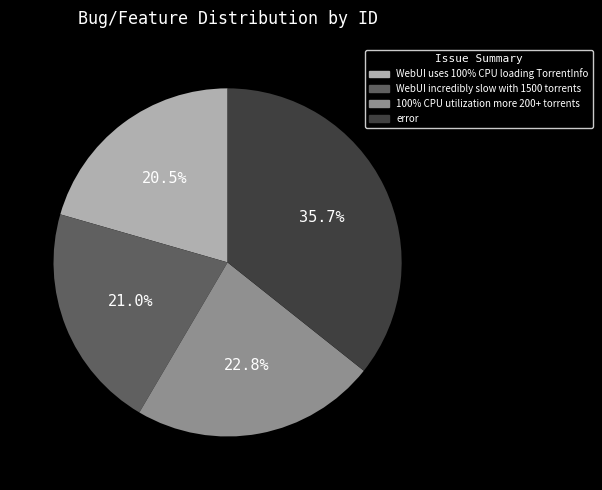

Does WebUI incredibly slow with 1500 torrents represent more than half of the total?

No